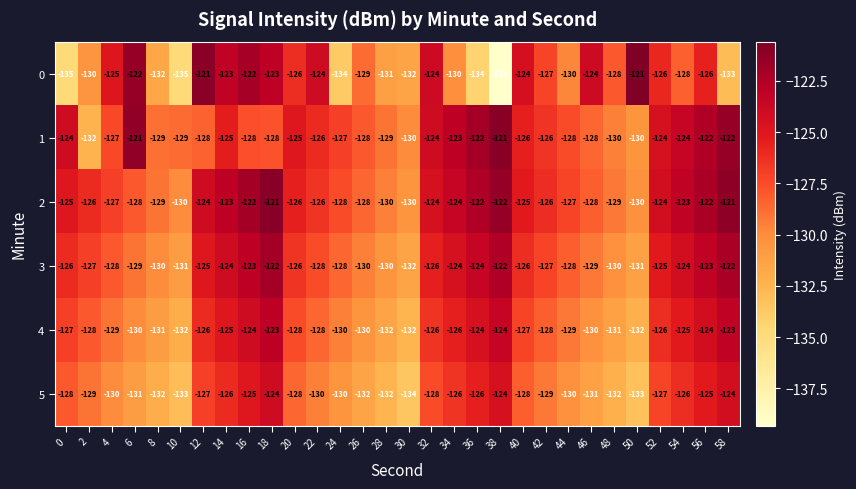

Count the 4 values in the range -130 to -125.

18